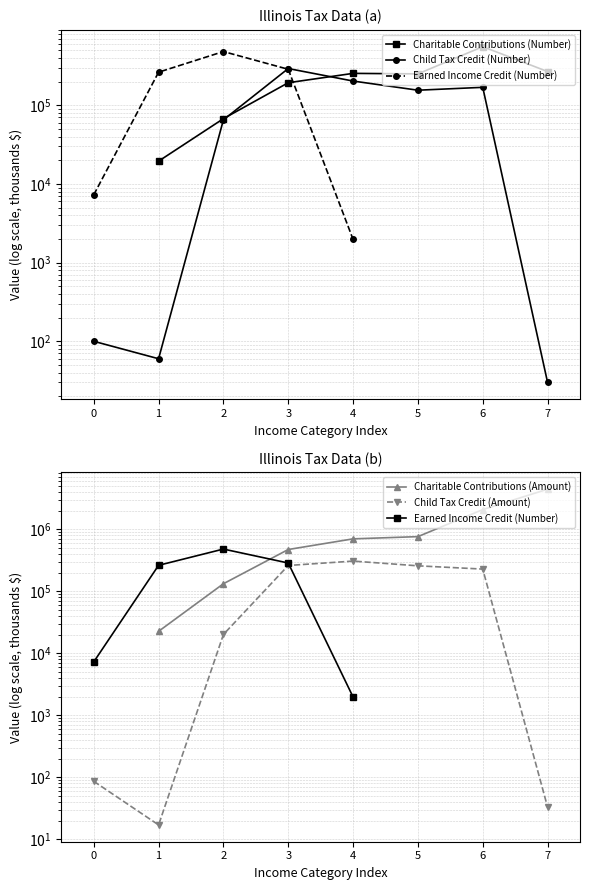

What is the sum of the Charitable Contributions (Number) values at 2 and 1?

86930.0